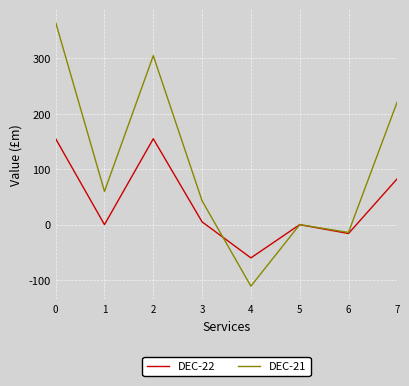

At which label is DEC-22 closest to 47?

7